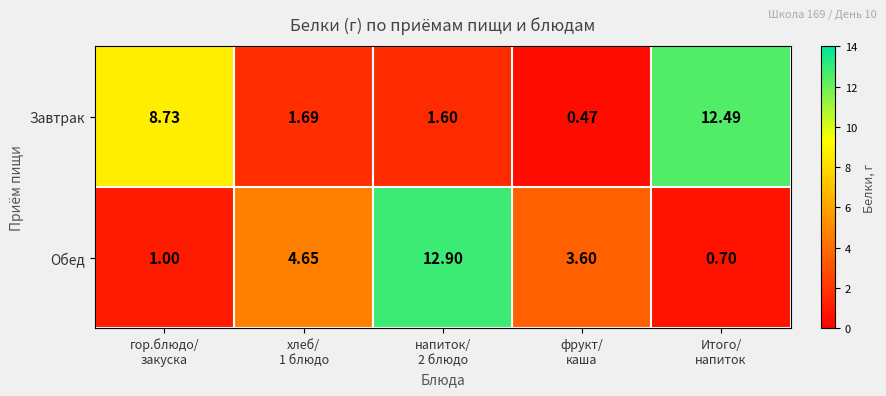

Rank the series by their average value, from lowest to highest.

Обед, Завтрак